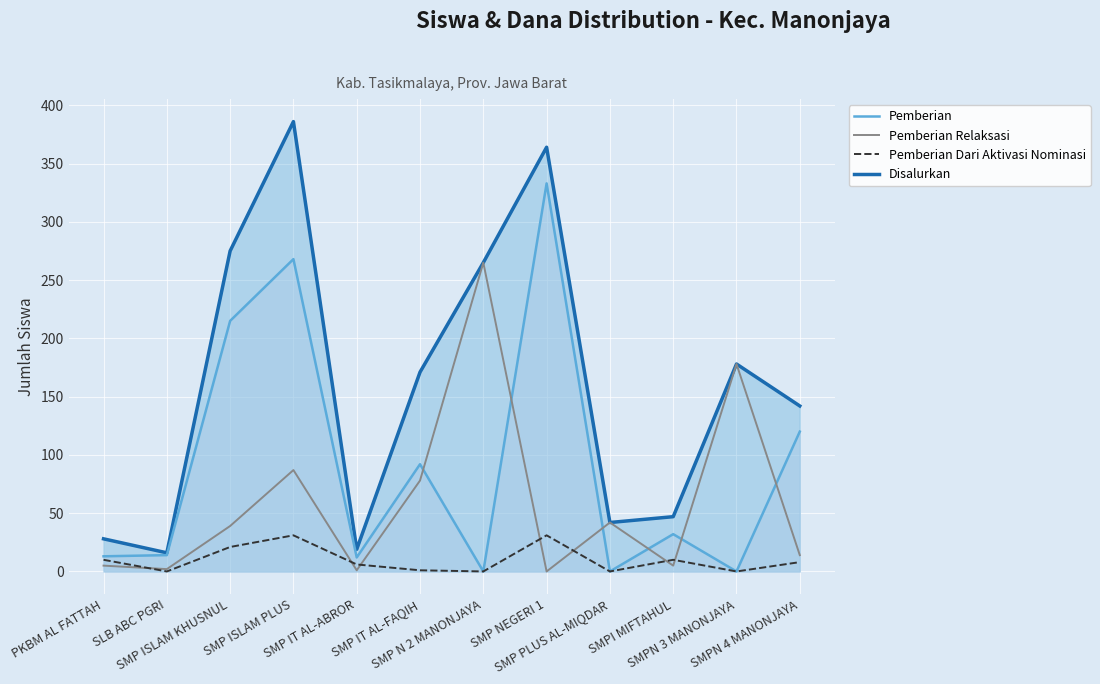

Between SMP IT AL-ABROR and SMPI MIFTAHUL, which series saw the biggest shift?

Disalurkan